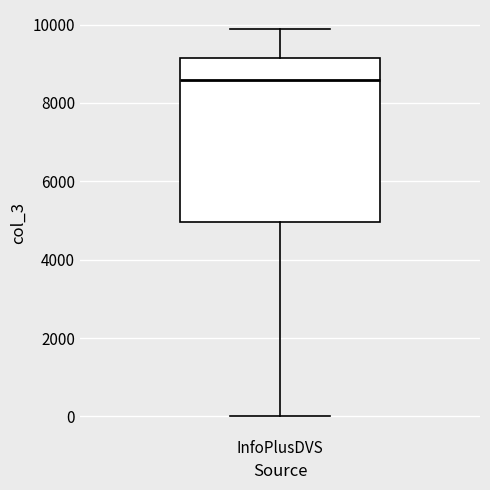

Read this box plot against the y-axis: the position of the median line, the range covered by the box, and the ends of both whiskers. The values are not printed on the chart, so give them approximately, as read against the axis.

median 8600, box 5000 to 9200, whiskers 0 to 9800